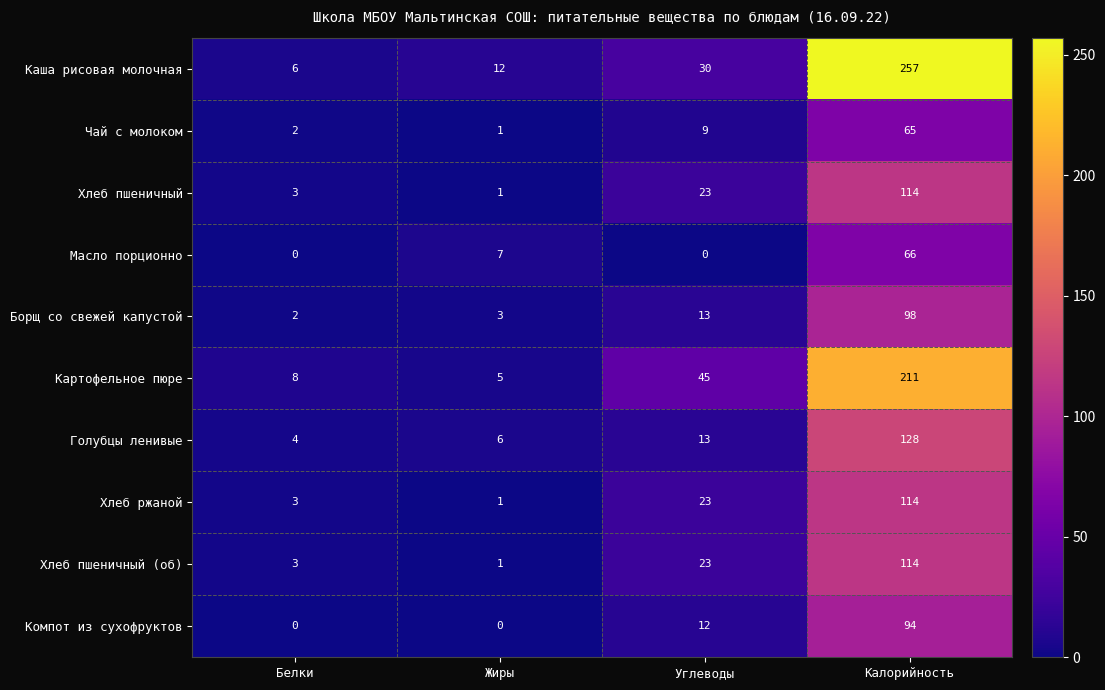

At which category does the chart reach its peak across all series?

Калорийность